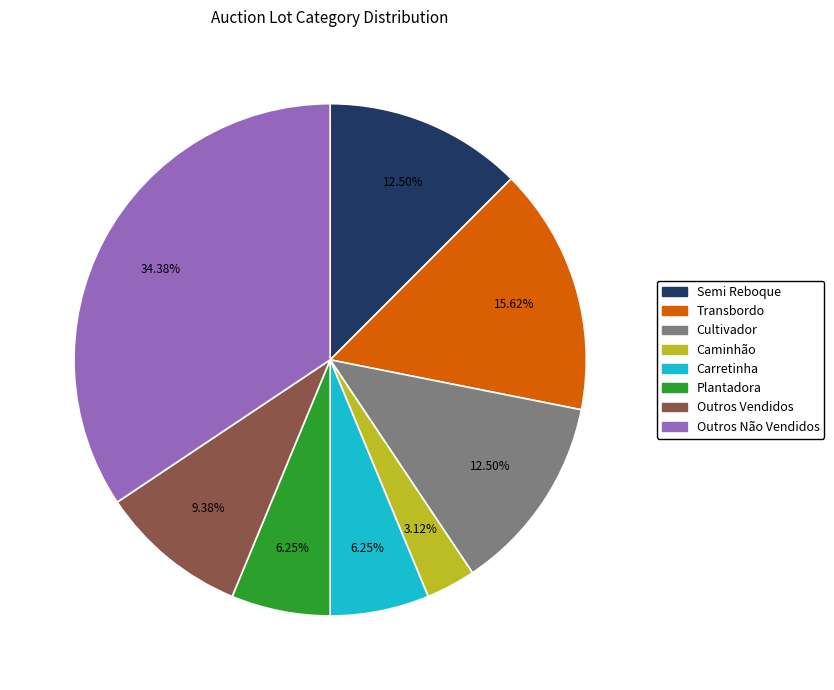

Is there a majority slice in this chart?

No